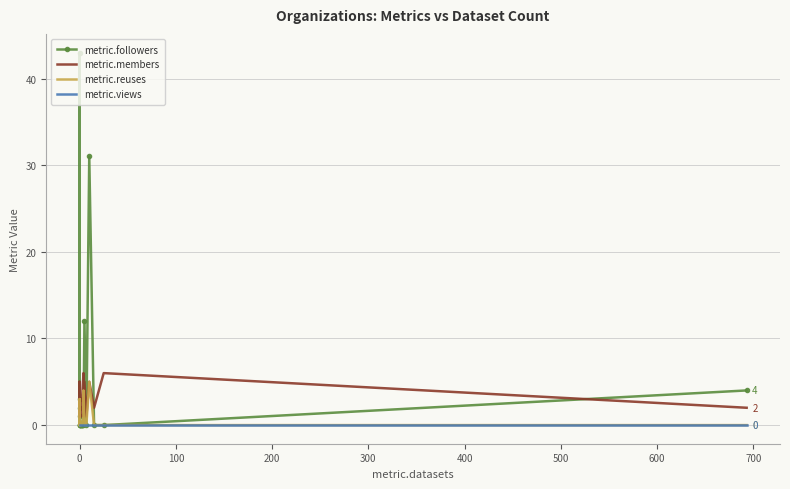

What is the average value of the metric.members series?

3